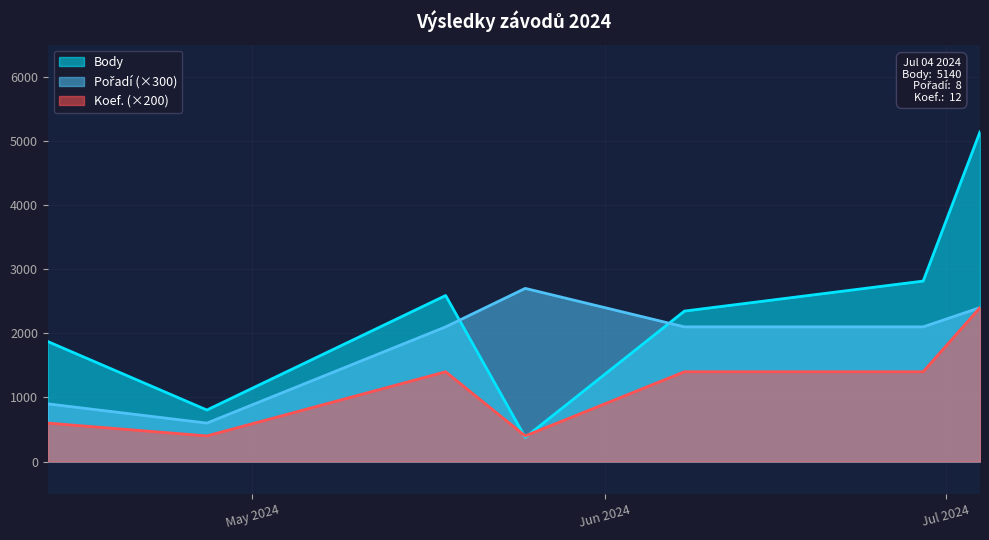

What is the average value of the Body series?

2277